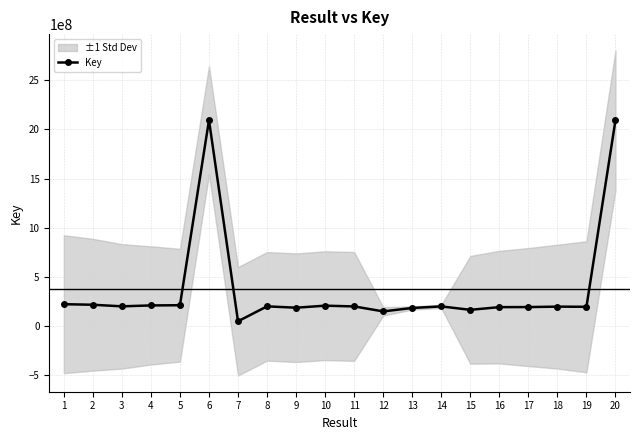

What is the smallest value displayed?

46031437